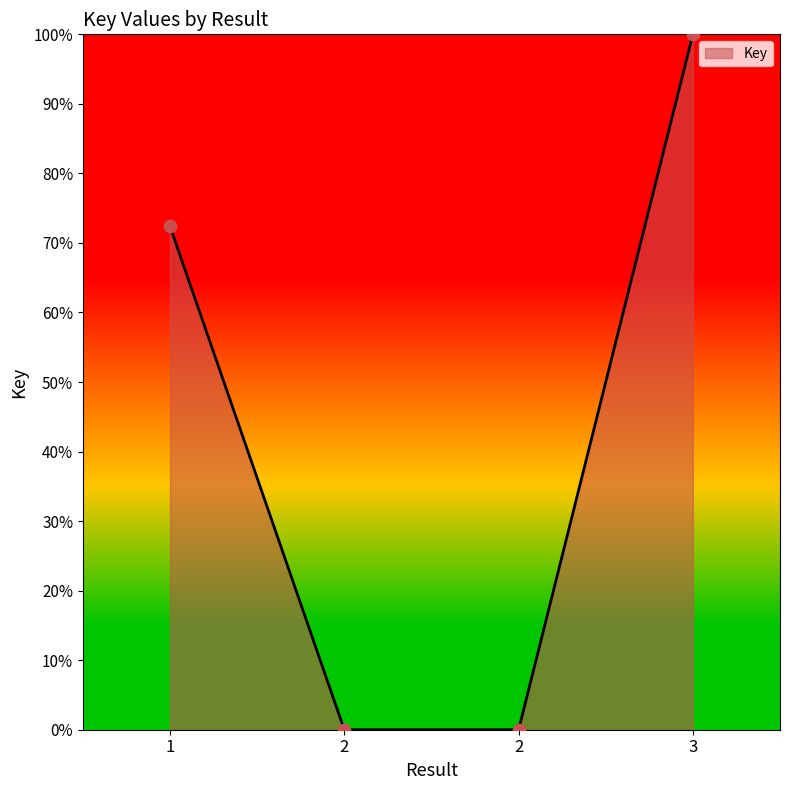

Which has a higher value, 3 or 2?

3